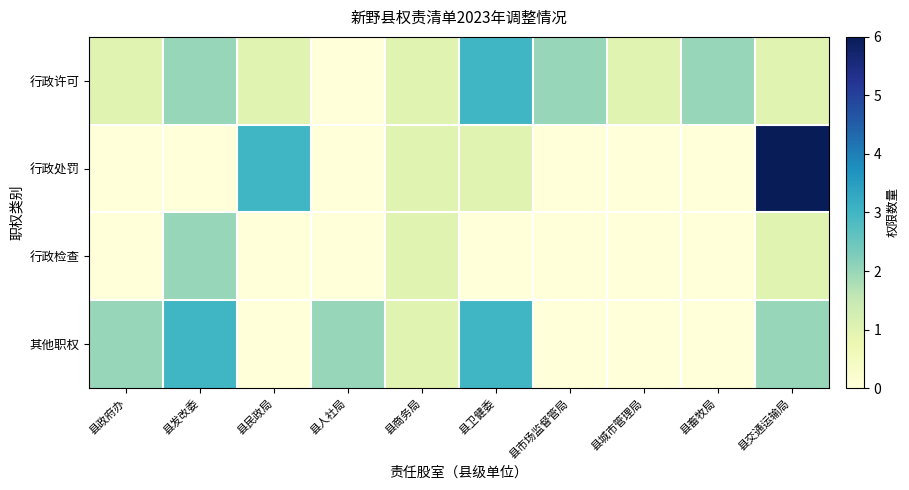

Which has a higher value, 县民政局 or 县卫健委?

县卫健委